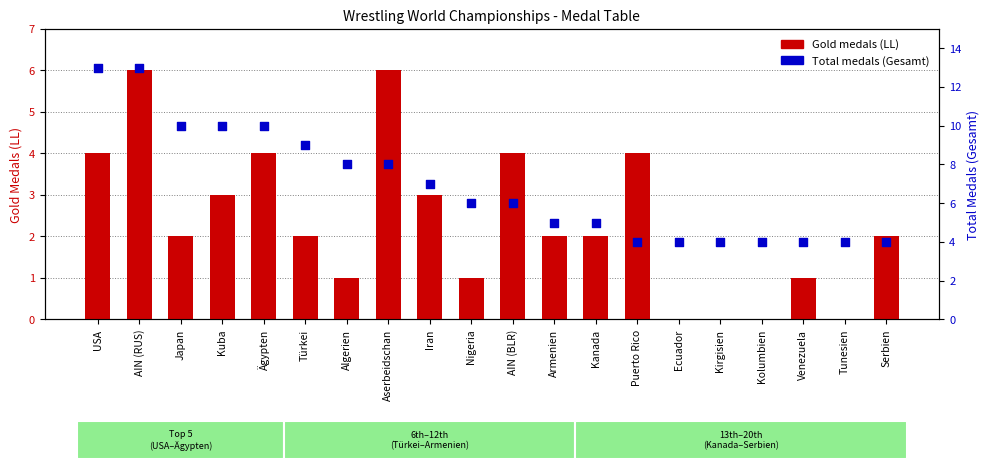

At which category is the sum across all series the highest?

AIN (RUS)